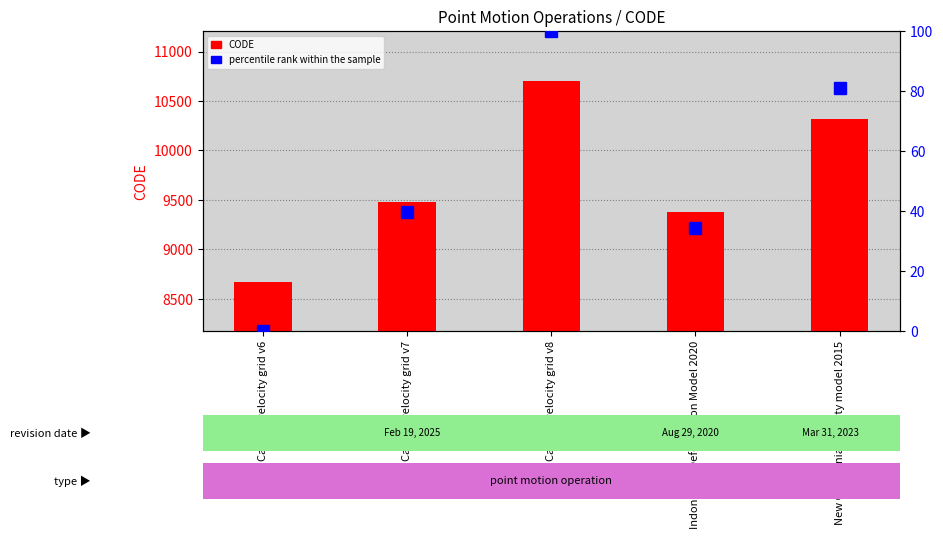

What is the difference between the CODE values at Canada velocity grid v8 and Canada velocity grid v7?

1224.0